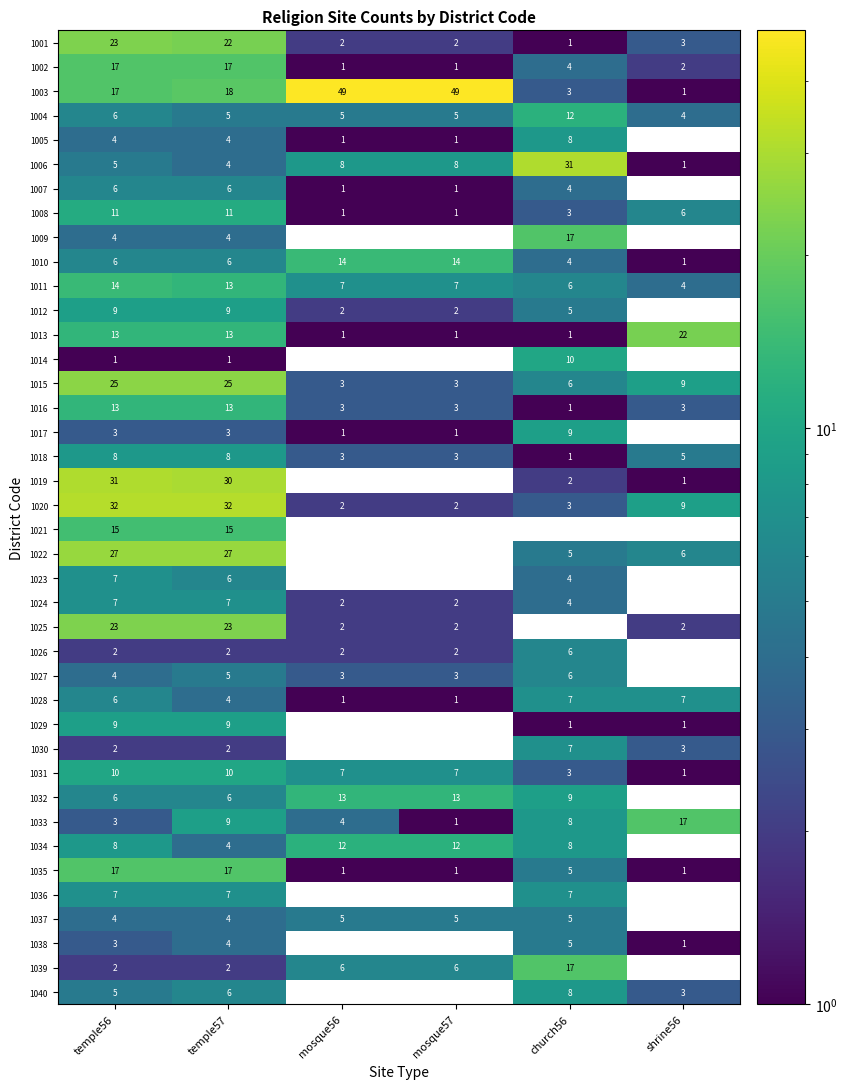

Is the value of 1027 at temple56 greater than the value of 1029 at shrine56?

Yes